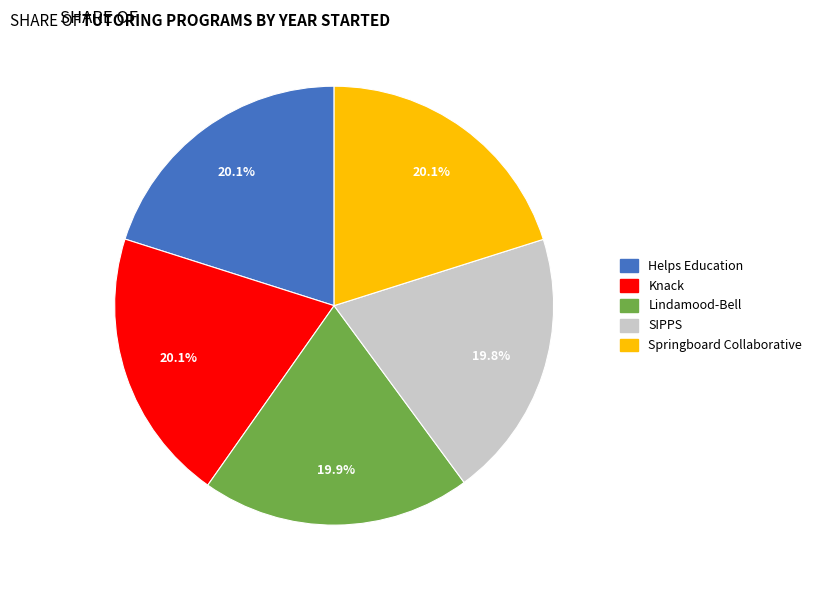

To the nearest percent, what is the combined percentage of Springboard Collaborative and SIPPS?

40%